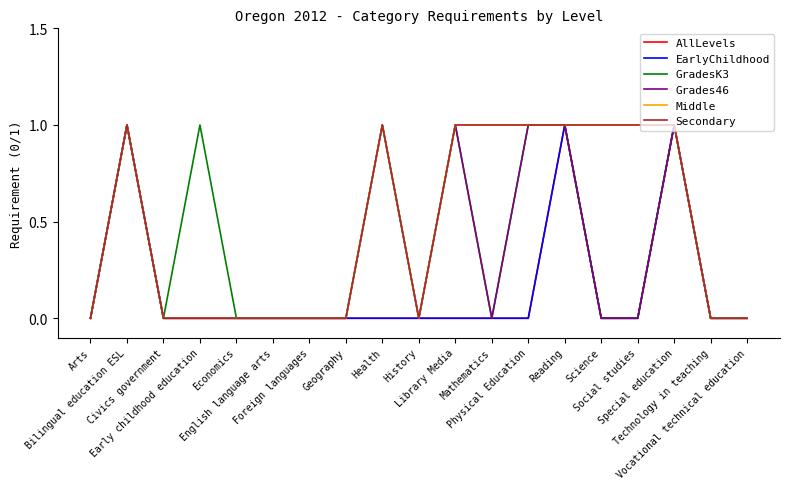

What is the difference between the maximum and minimum values in the GradesK3 series?

1